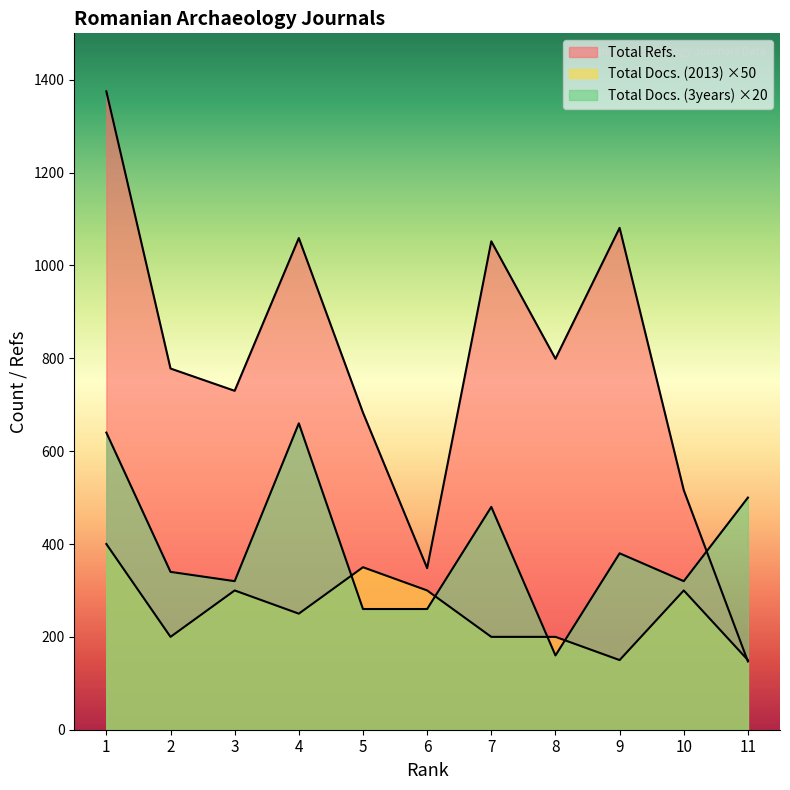

Reading left to right, extract all data points from this chart.

Total Refs.: 1=1375	2=778	3=730	4=1059	5=683	6=348	7=1052	8=799	9=1081	10=516	11=147
Total Docs. (2013): 1=400	2=200	3=300	4=250	5=350	6=300	7=200	8=200	9=150	10=300	11=150
Total Docs. (3years): 1=640	2=340	3=320	4=660	5=260	6=260	7=480	8=160	9=380	10=320	11=500